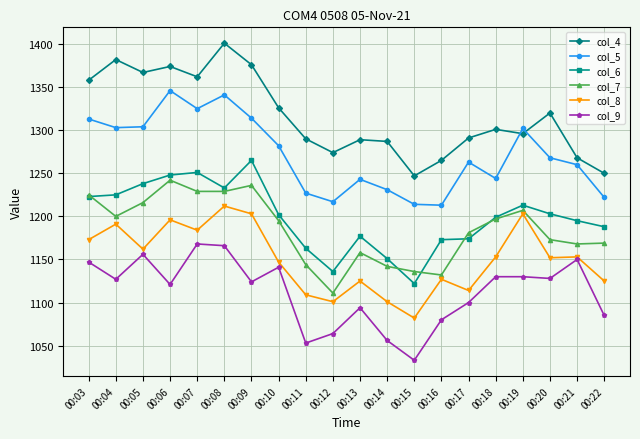

How many interior local peaks does the col_4 series have?

6